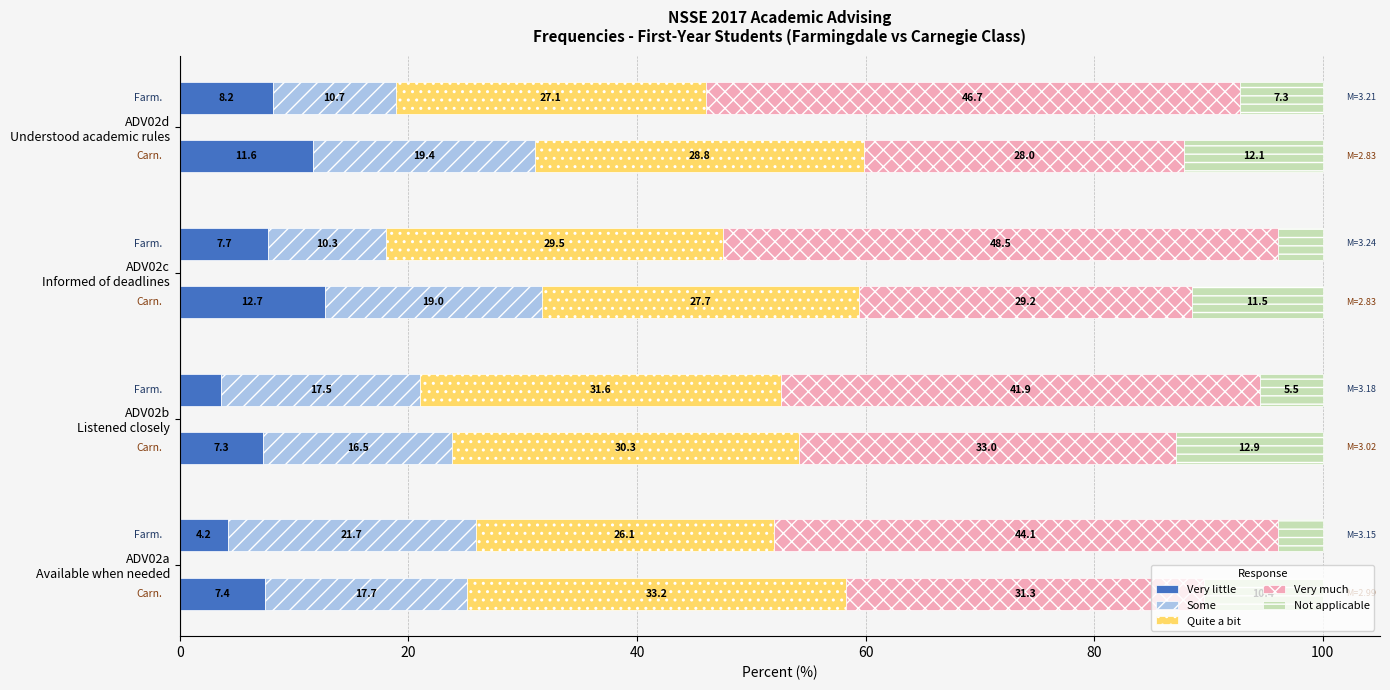

What value does the Not applicable (Farm) series have at ADV02d?

7.3